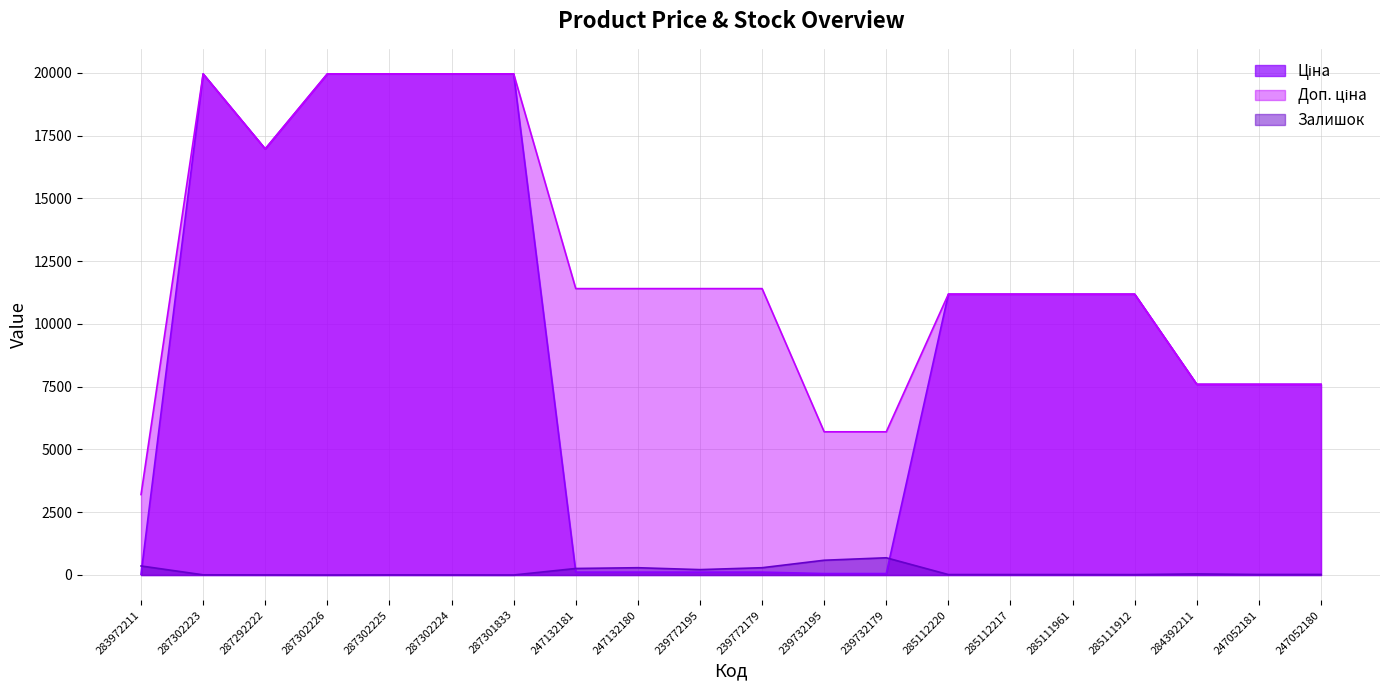

List the series in order of their peak value, lowest first.

Залишок, Ціна, Доп. ціна